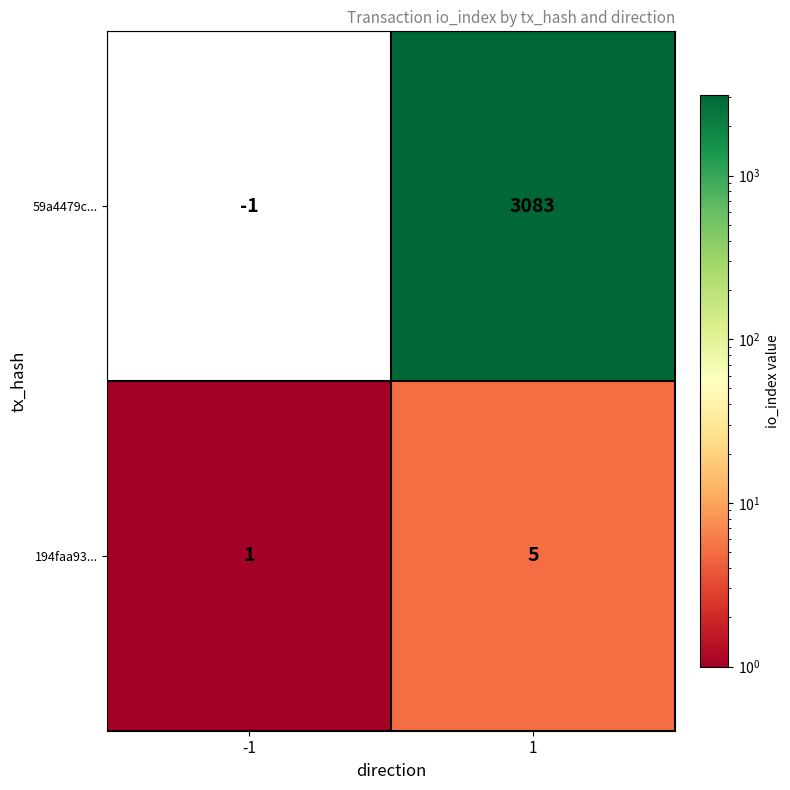

Reading left to right, transcribe all the data shown in this chart.

59a4479c...: -1=-1	1=3083
194faa93...: -1=1	1=5